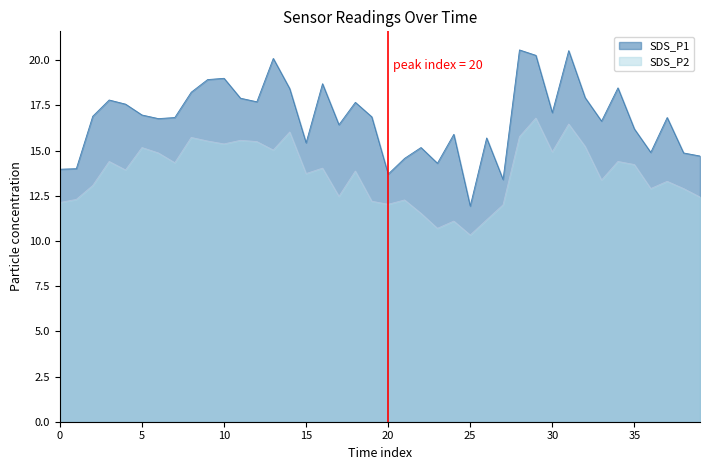

True or false: SDS_P2 and SDS_P1 intersect in this chart.

False